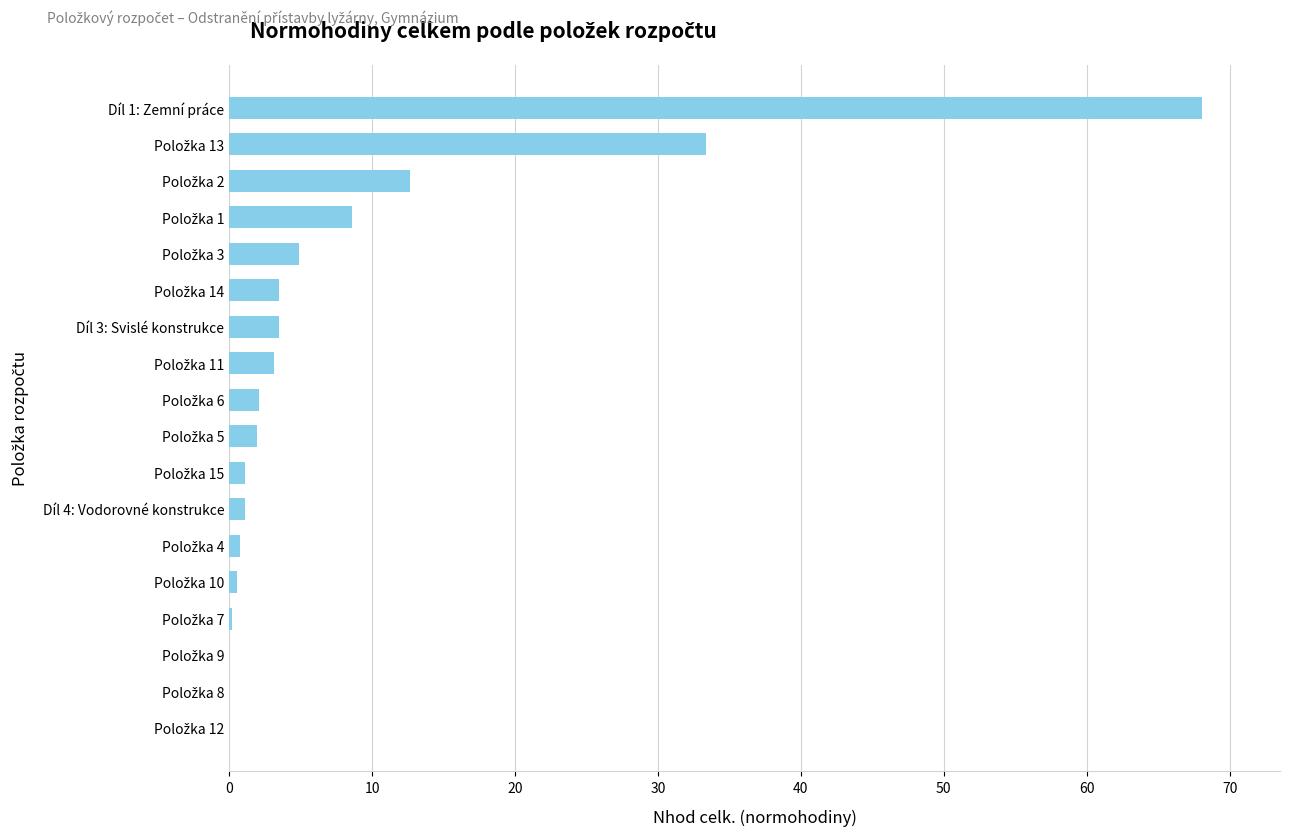

What is the sum of all values?

145.3